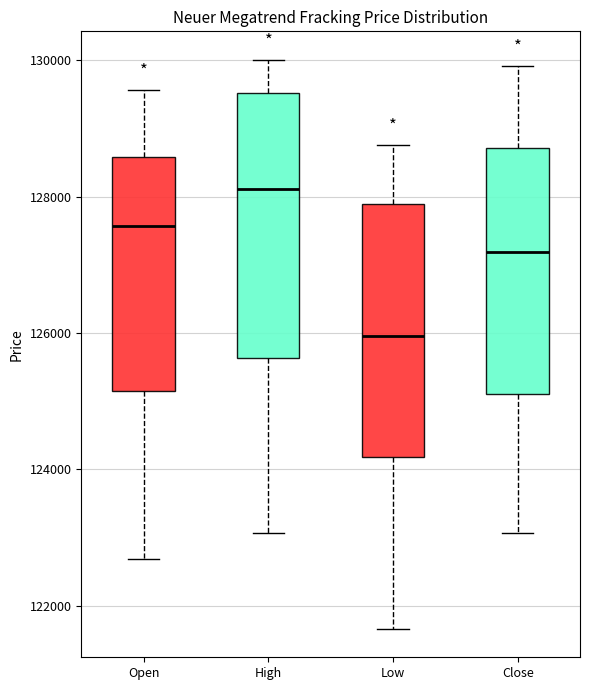

Reading left to right, read every box against the y-axis: the position of its median line, the range the box covers, and the ends of its whiskers. The values are not printed on the chart, so give them approximately, as read against the axis.

Open: median 127600, box 125200 to 128600, whiskers 122600 to 129600
High: median 128200, box 125600 to 129600, whiskers 123000 to 130000
Low: median 126000, box 124200 to 127800, whiskers 121600 to 128800
Close: median 127200, box 125200 to 128800, whiskers 123000 to 130000